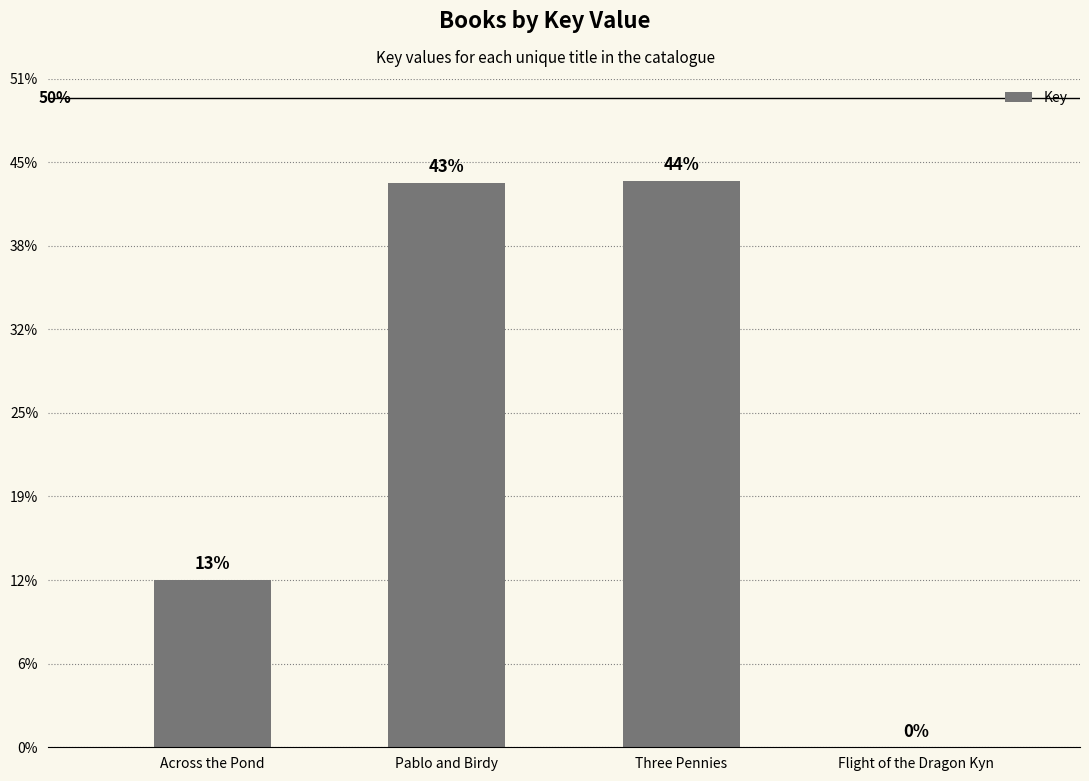

Are the bars horizontal?

No